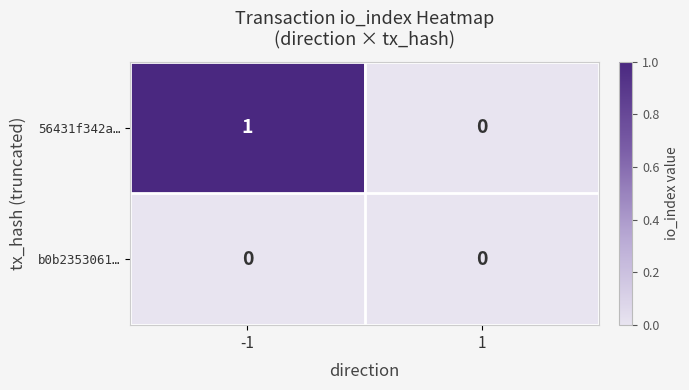

How many data points does each series have?

2